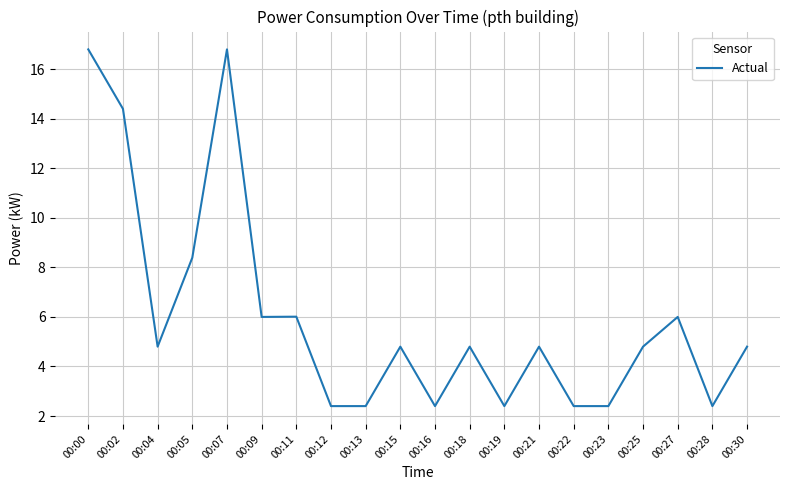

True or false: there are more than 0 points higher than both neighbors.

True